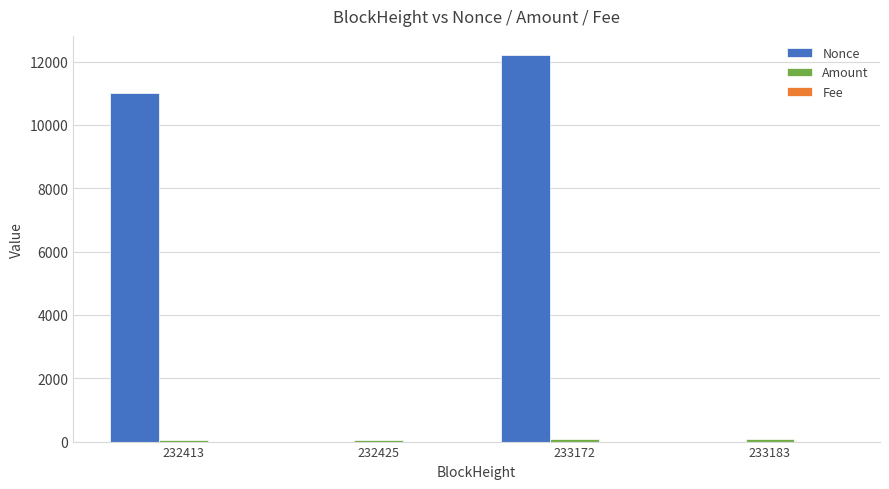

How many series are shown in this chart?

3